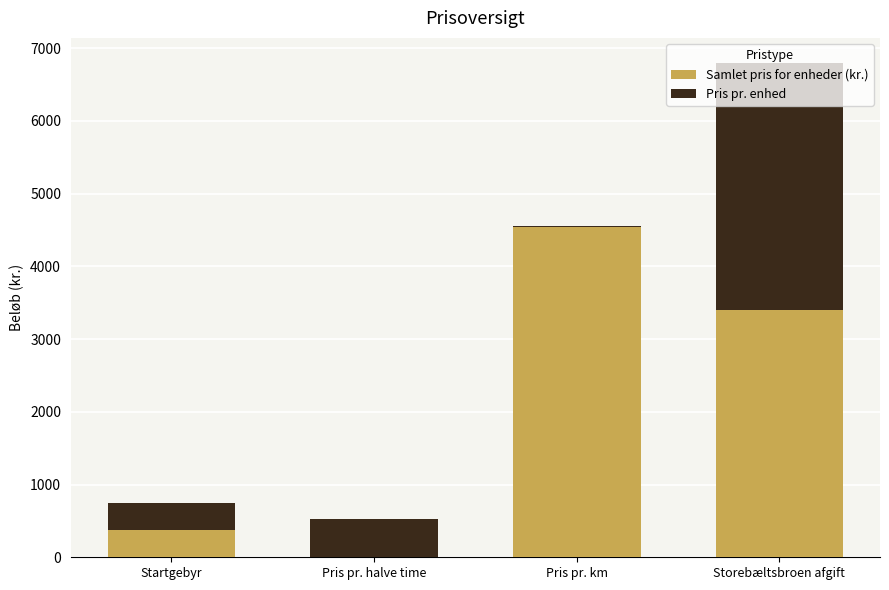

Where is Samlet pris for enheder (kr.) nearest to the value 2268?

Storebæltsbroen afgift